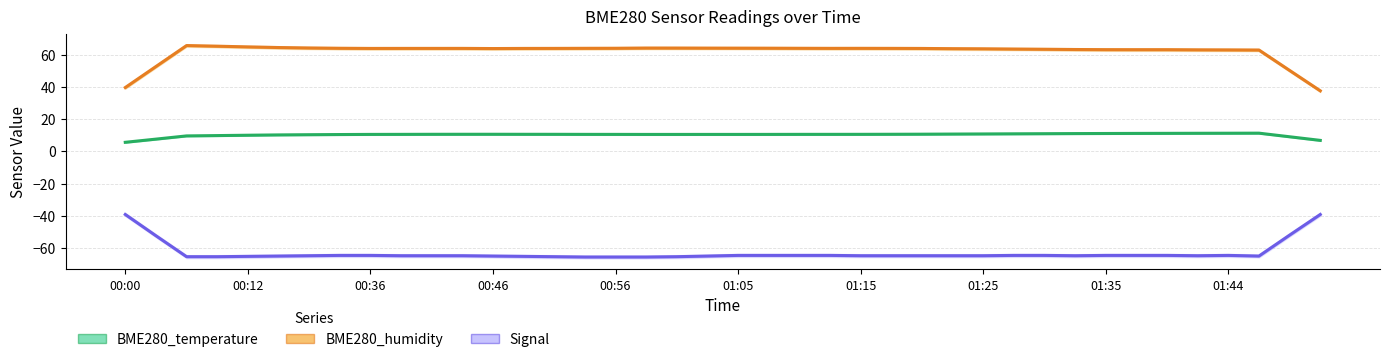

True or false: BME280_temperature and Signal intersect in this chart.

False